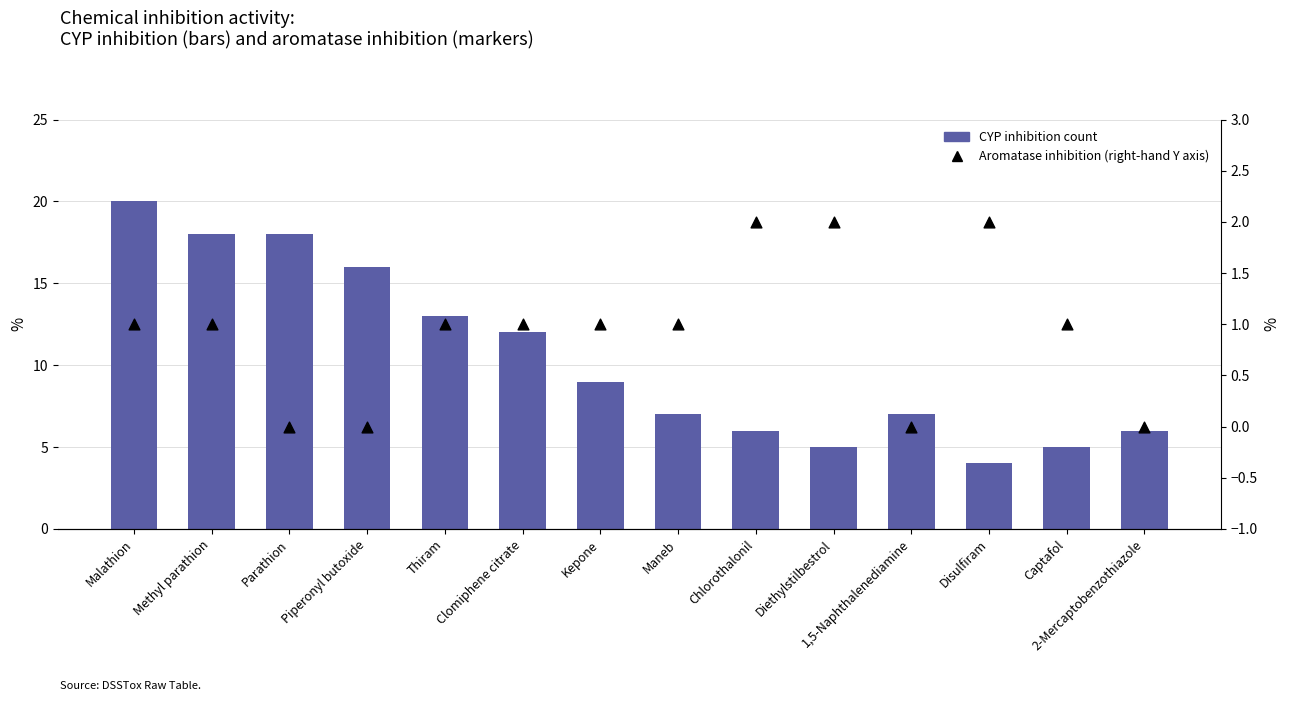

What are all the series names shown in the legend?

CYP inhibition count, Aromatase inhibition (right-hand Y axis)